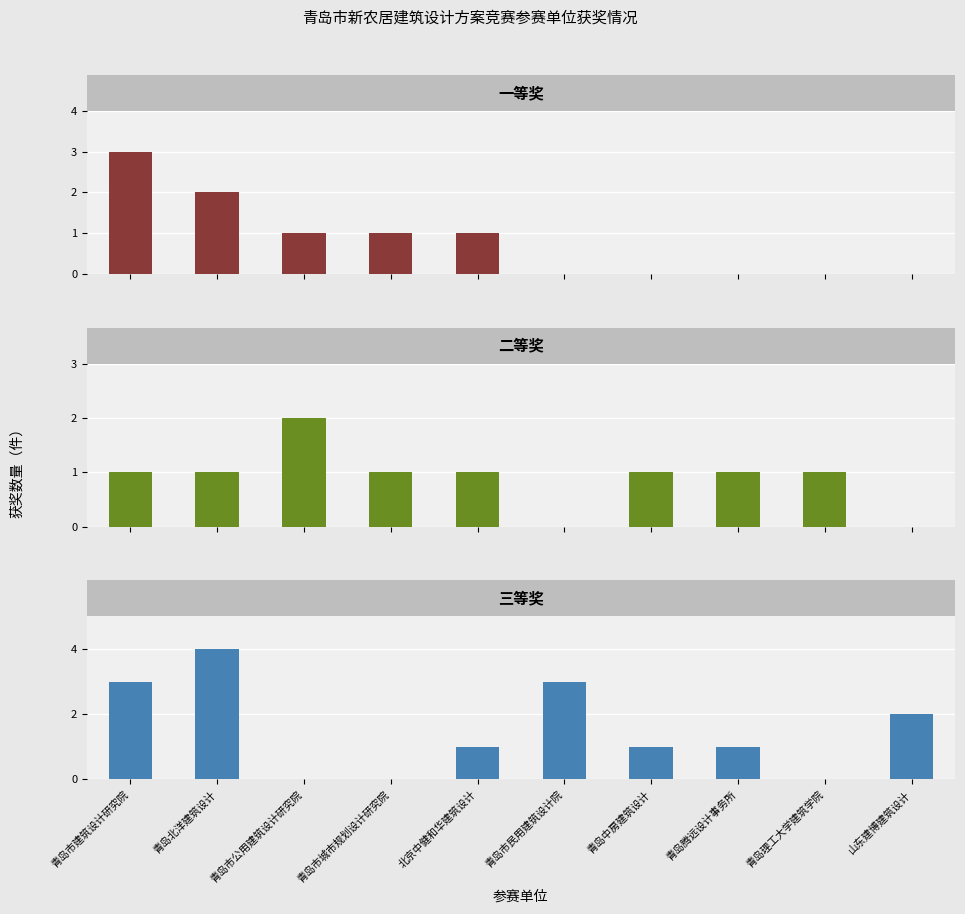

Reading left to right, extract all data points from this chart.

一等奖: 青岛市建筑设计研究院=3	青岛北洋建筑设计=2	青岛市公用建筑设计研究院=1	青岛市城市规划设计研究院=1	北京中健和华建筑设计=1	青岛市民用建筑设计院=0	青岛中房建筑设计=0	青岛腾远设计事务所=0	青岛理工大学建筑学院=0	山东建博建筑设计=0
二等奖: 青岛市建筑设计研究院=1	青岛北洋建筑设计=1	青岛市公用建筑设计研究院=2	青岛市城市规划设计研究院=1	北京中健和华建筑设计=1	青岛市民用建筑设计院=0	青岛中房建筑设计=1	青岛腾远设计事务所=1	青岛理工大学建筑学院=1	山东建博建筑设计=0
三等奖: 青岛市建筑设计研究院=3	青岛北洋建筑设计=4	青岛市公用建筑设计研究院=0	青岛市城市规划设计研究院=0	北京中健和华建筑设计=1	青岛市民用建筑设计院=3	青岛中房建筑设计=1	青岛腾远设计事务所=1	青岛理工大学建筑学院=0	山东建博建筑设计=2